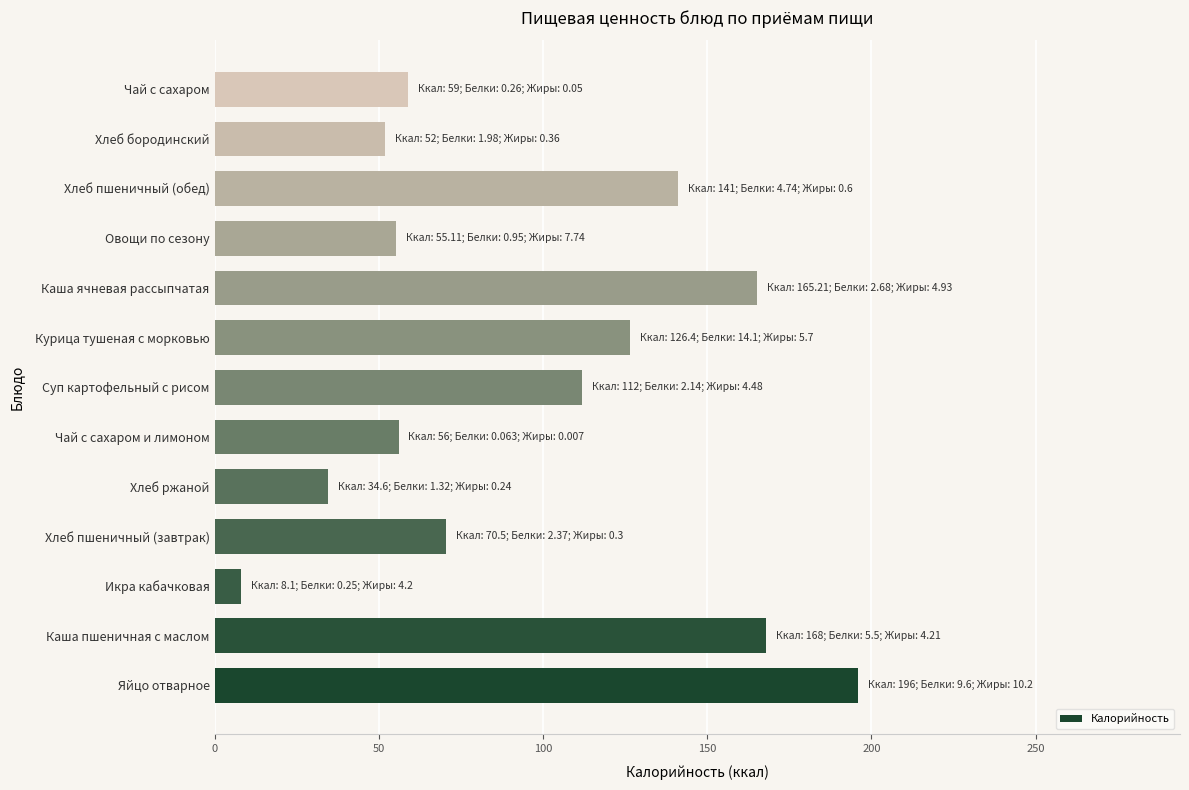

Between Яйцо отварное and Икра кабачковая, which is larger?

Яйцо отварное